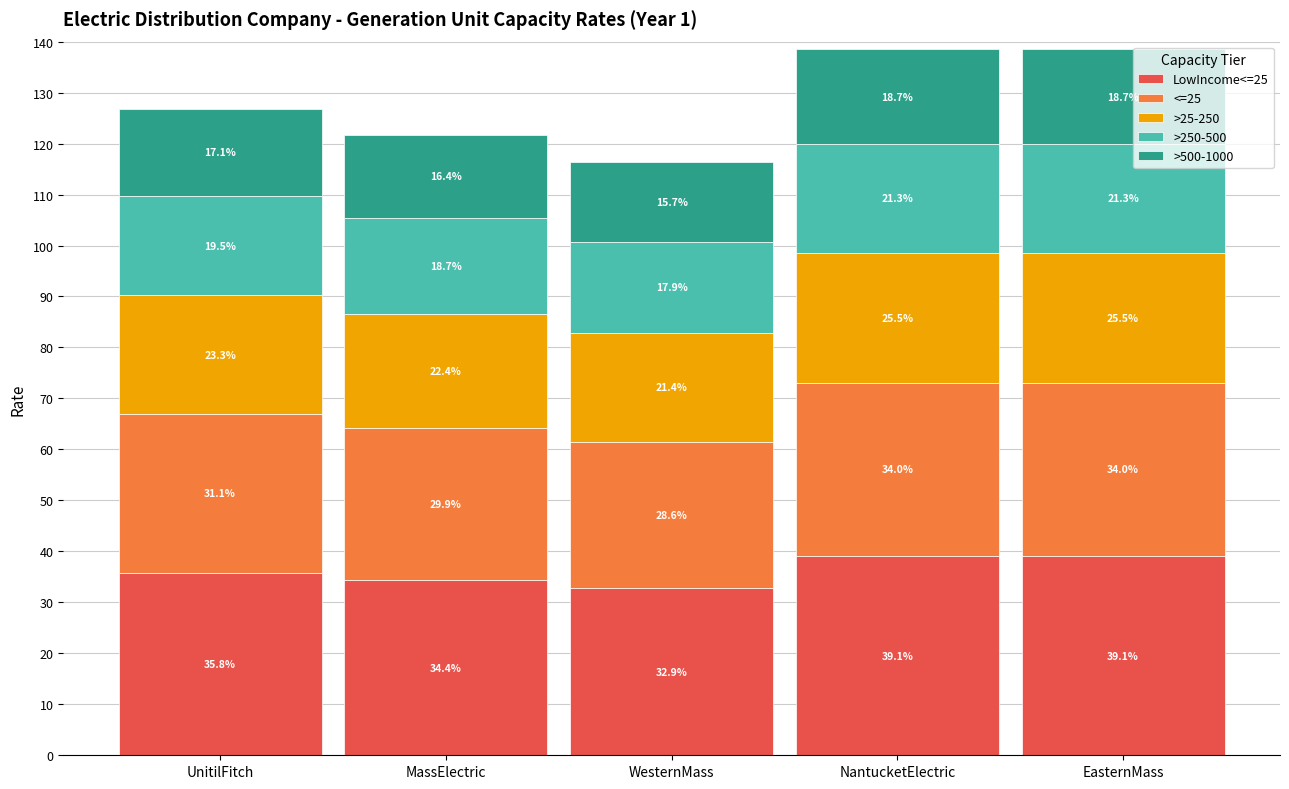

Are the bars horizontal?

No